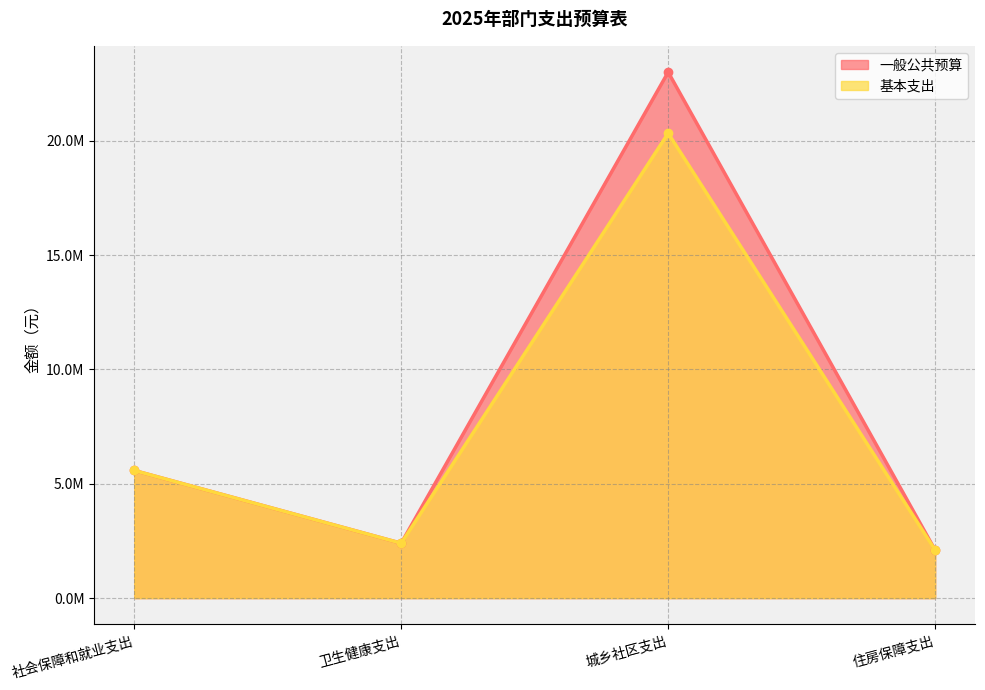

Is it true that 一般公共预算 equals 5581680 at 社会保障和就业支出?

True